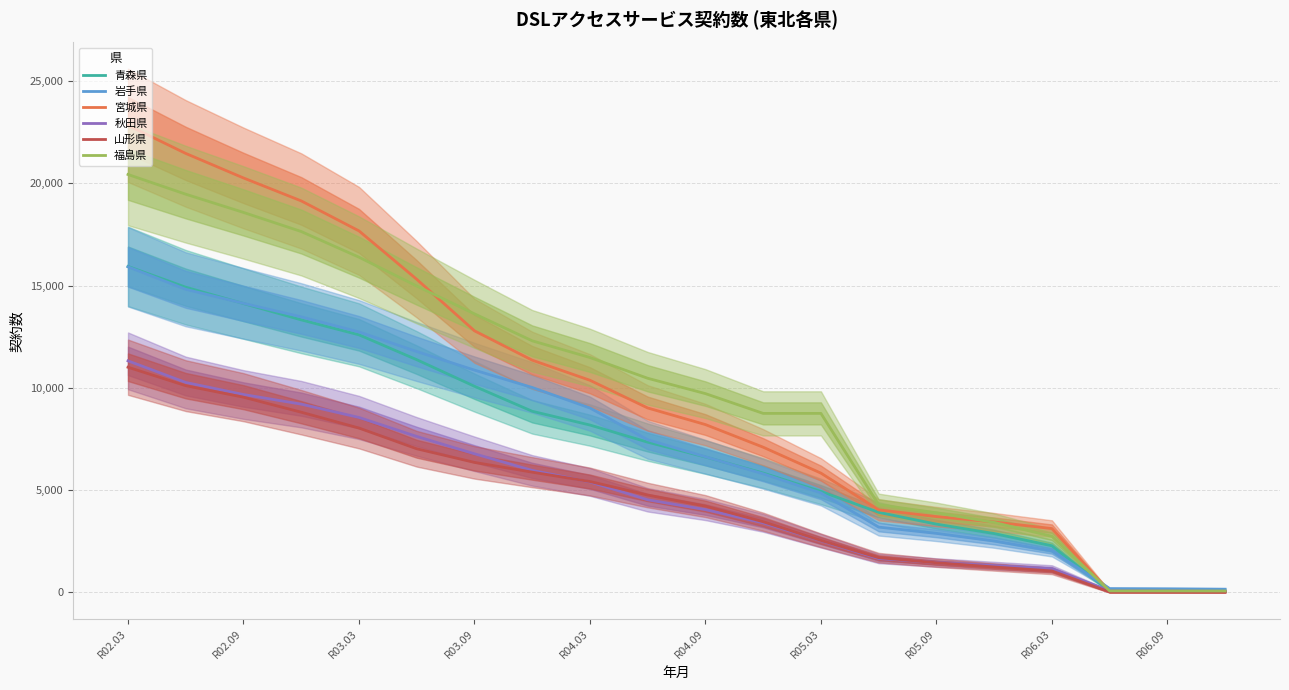

At which category is the sum across all series the highest?

R02.03